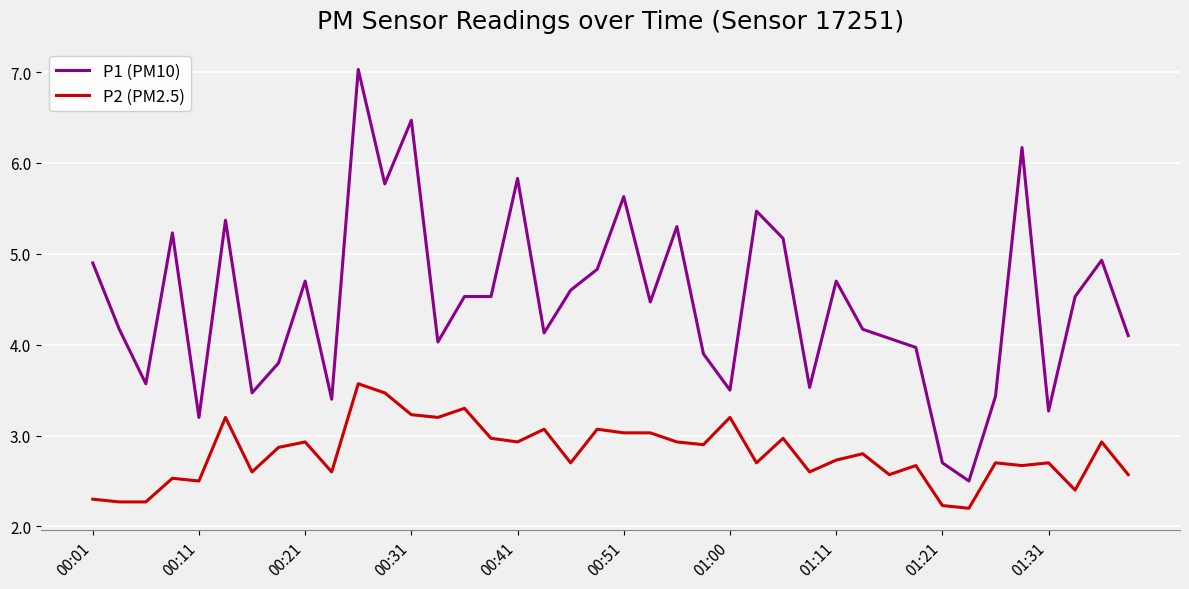

What is the sum of all P1 (PM10) values?

179.1